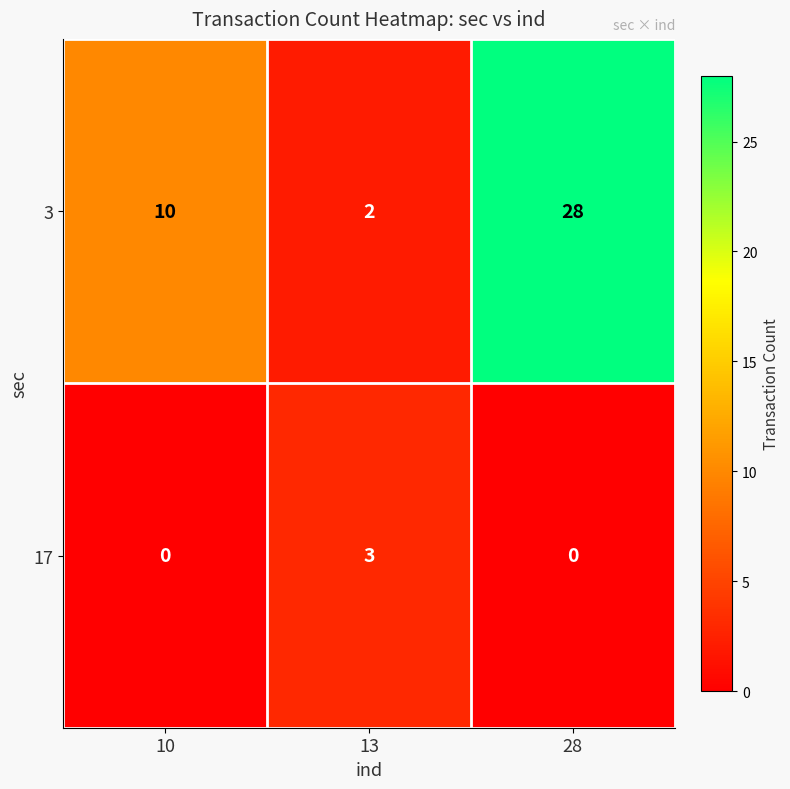

Is it true that 17 equals -1 at 28?

False